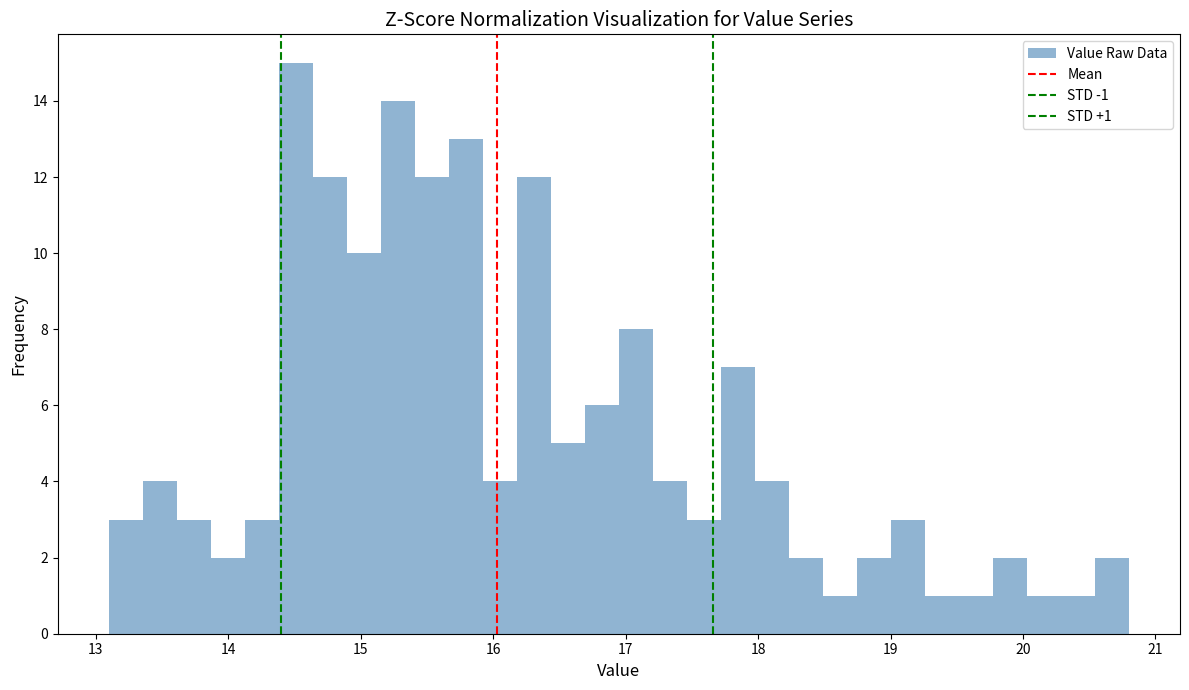

Read against the x-axis, roughly where is the centre of the tallest bar?

14.5